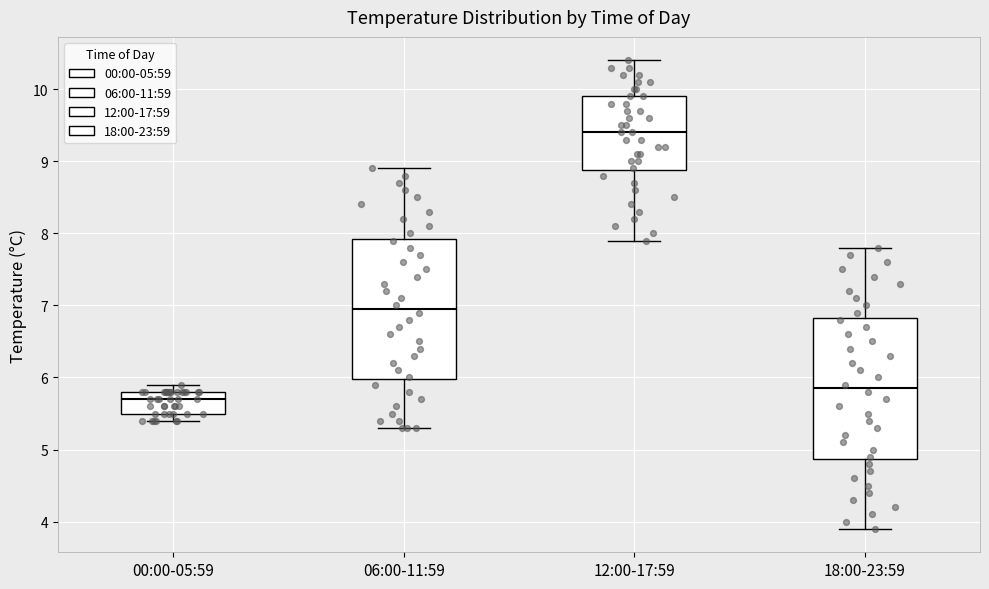

Reading left to right, transcribe this box plot: for each box, give where its median line is, the range the box spans, and where its two whiskers end, as read against the y-axis. The values are not printed on the chart, so give them approximately, as read against the axis.

00:00-05:59: median 5.7, box 5.5 to 5.8, whiskers 5.4 to 5.9
06:00-11:59: median 7.0, box 6.0 to 7.9, whiskers 5.3 to 8.9
12:00-17:59: median 9.4, box 8.9 to 9.9, whiskers 7.9 to 10.4
18:00-23:59: median 5.9, box 4.9 to 6.8, whiskers 3.9 to 7.8